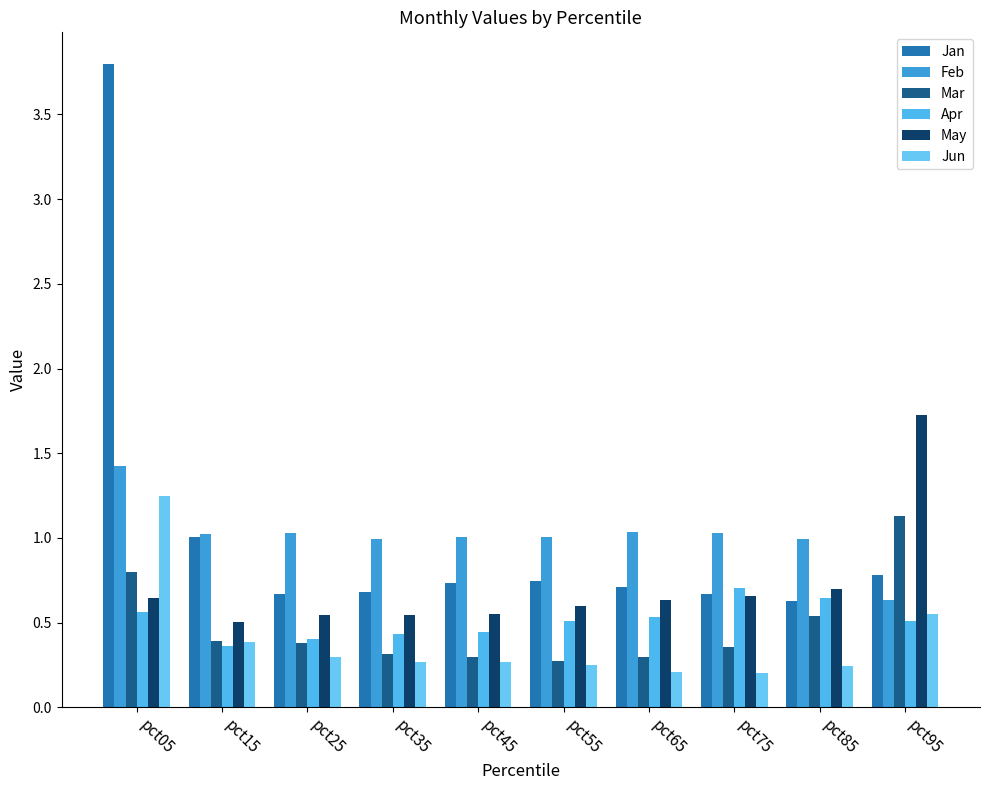

Rank the series by their maximum value, from lowest to highest.

Apr, Mar, Jun, Feb, May, Jan